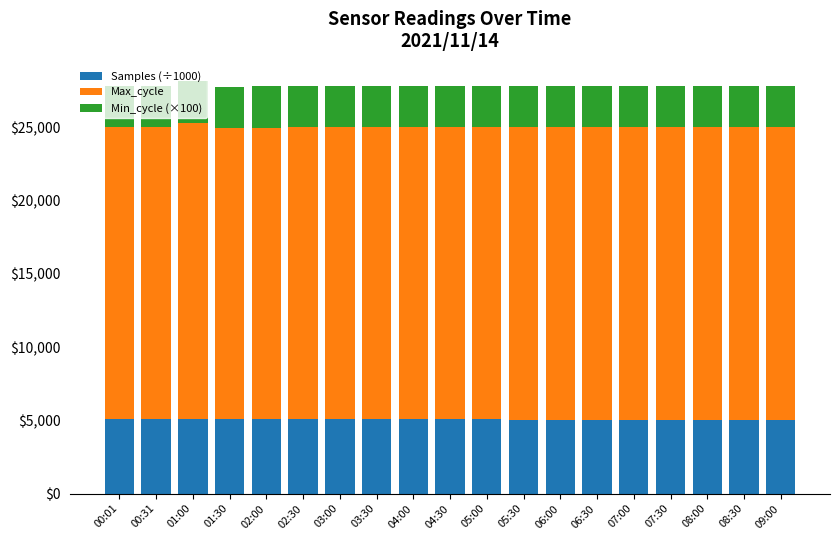

What is the lowest value of the Samples (÷1000) series?

5049.0